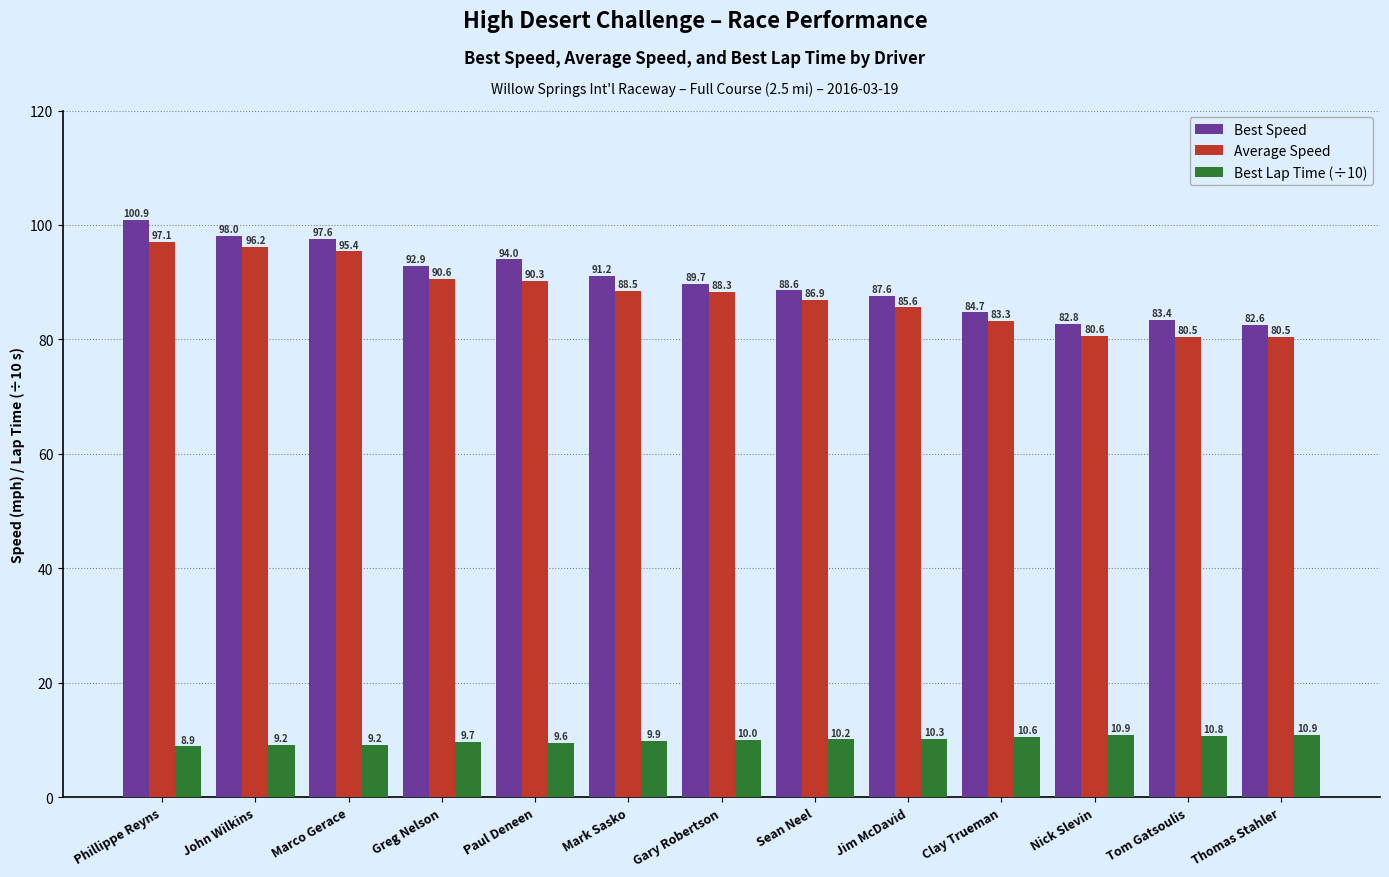

The value of Average Speed at Mark Sasko is 88.5. True or false?

True